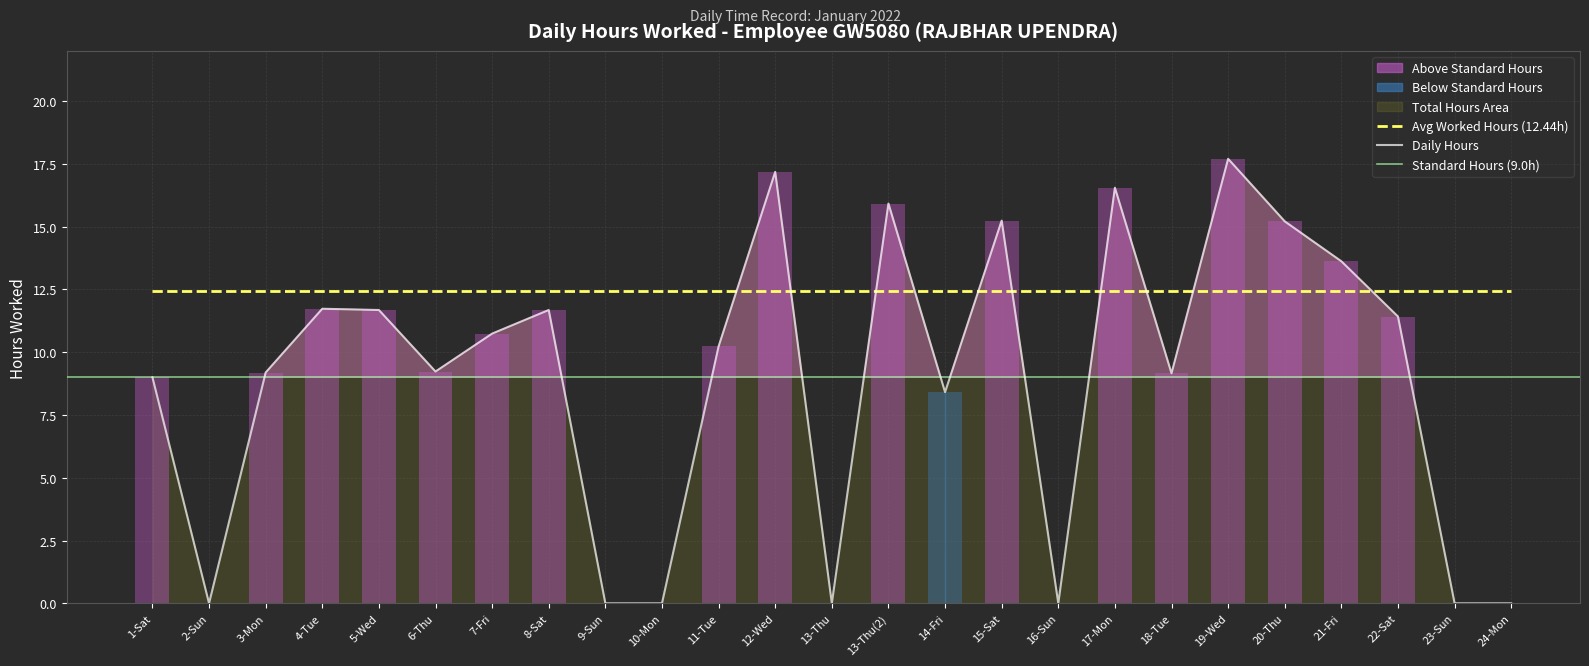

Where is the data nearest to the value 8?

14-Fri